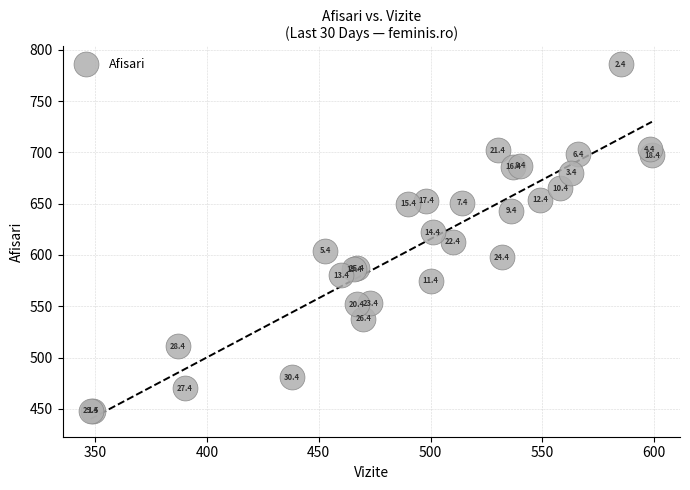

What Y value in the scatter plot is closest to 617?

613